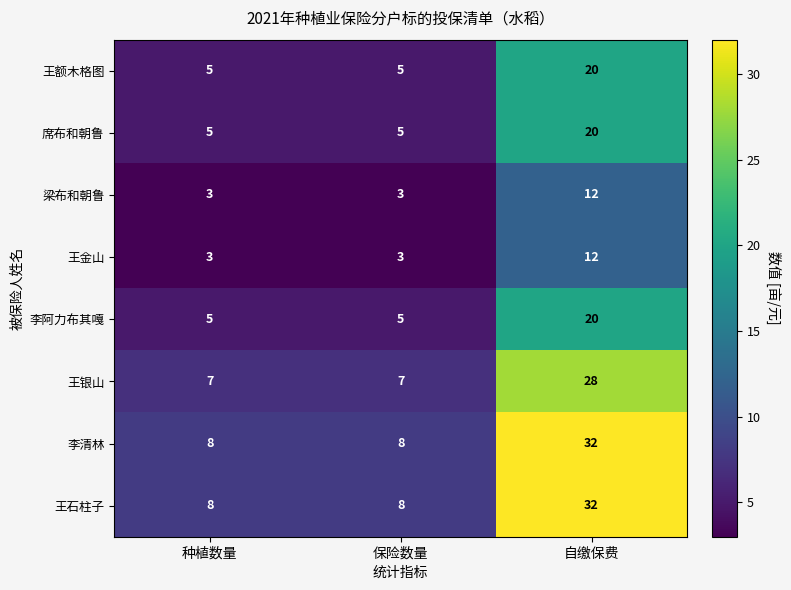

The value of 王银山 at 自缴保费 is 28. True or false?

True